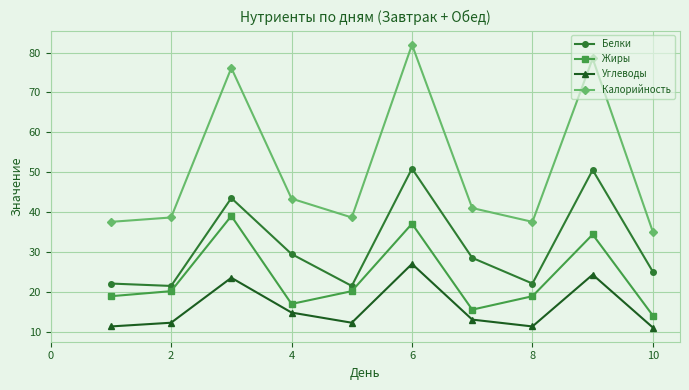

Rank the series by their average value, from lowest to highest.

Углеводы, Жиры, Белки, Калорийность